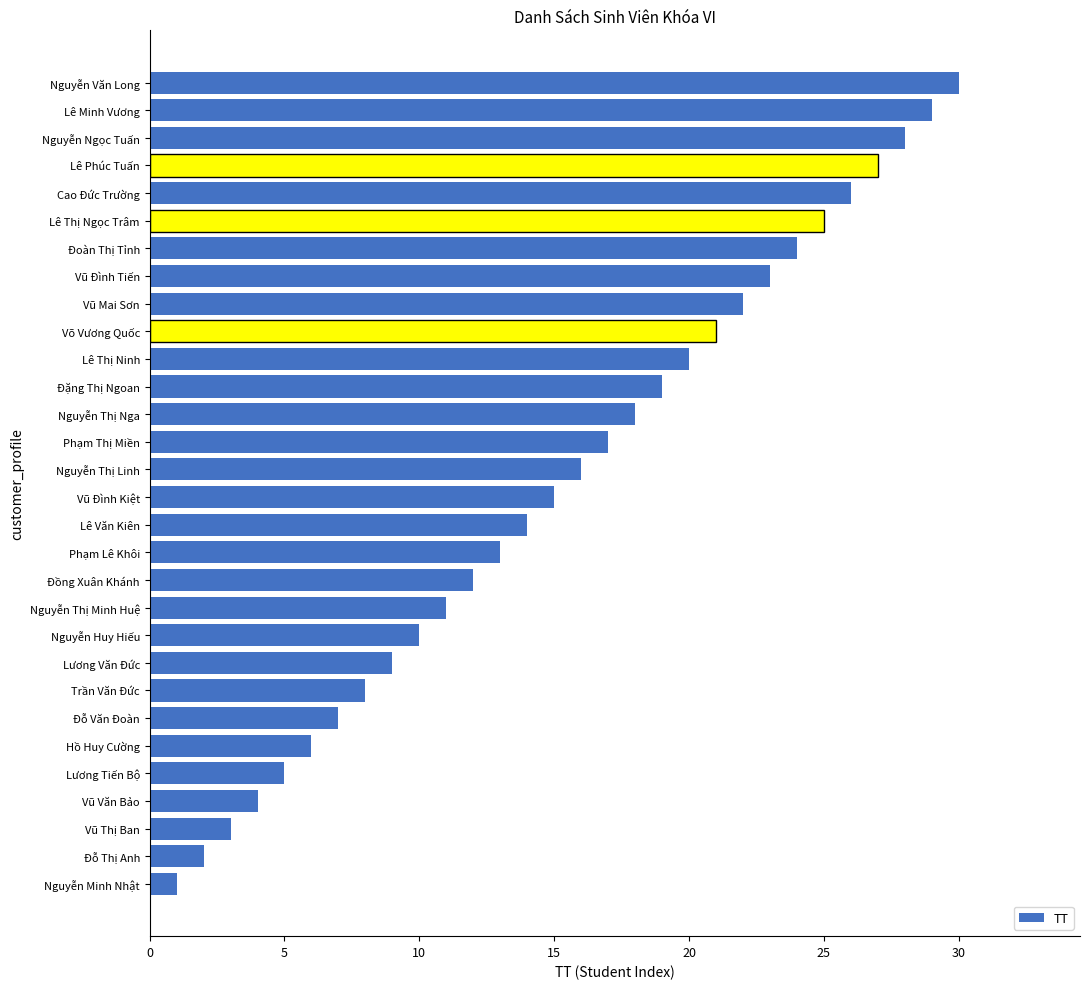

Between Lê Minh Vương and Lương Tiến Bộ, which is larger?

Lê Minh Vương